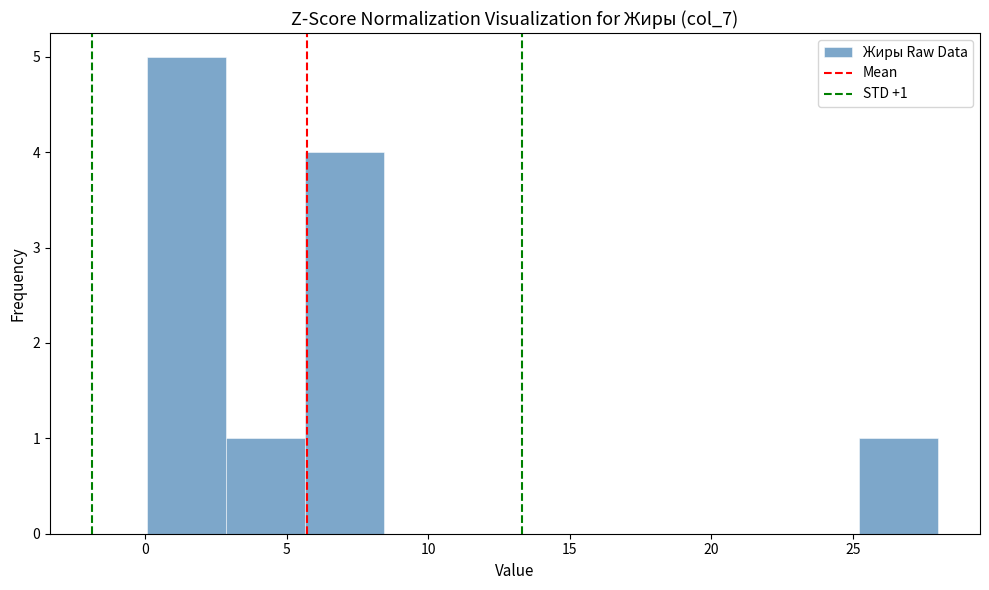

Which range on the x-axis has the tallest bar?

0.0 to 3.0